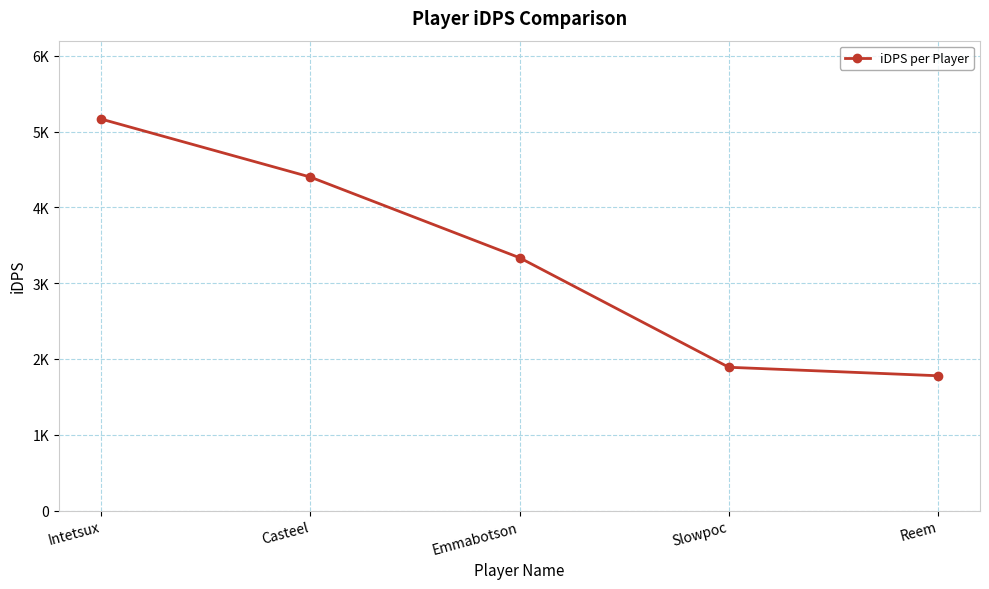

Is this an area chart (filled region under the line)?

No